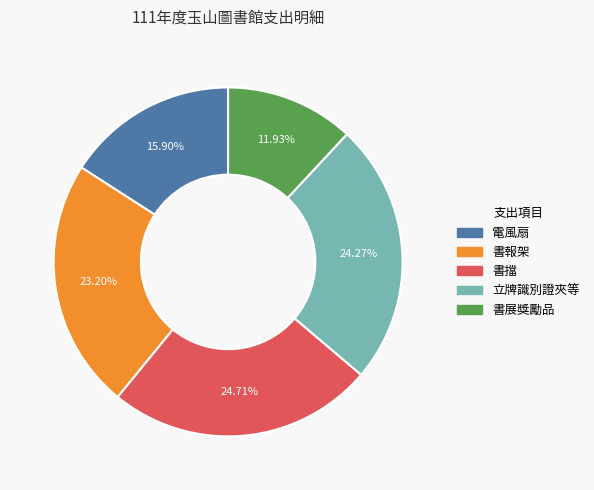

To the nearest percent, what portion does 立牌識別證夾等 represent?

24%